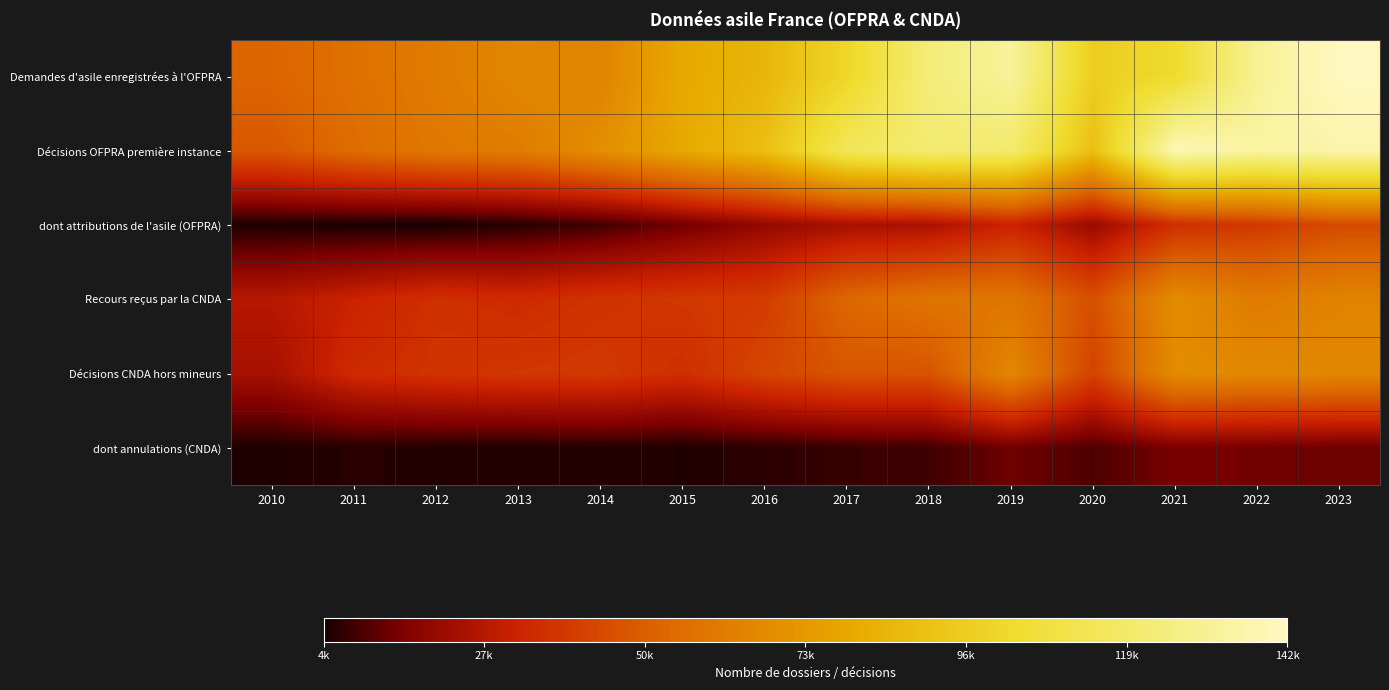

Reading left to right, list all the values displayed in this chart.

Demandes d'asile enregistrées à l'OFPRA: 2010=52762	2011=57337	2012=61468	2013=66251	2014=64811	2015=80075	2016=85726	2017=100755	2018=123625	2019=132826	2020=96424	2021=103164	2022=131254	2023=142649
Décisions OFPRA première instance: 2010=48512	2011=55569	2012=60128	2013=62056	2014=69255	2015=80014	2016=89919	2017=115094	2018=122000	2019=120634	2020=89774	2021=139810	2022=134513	2023=136811
dont attributions de l'asile (OFPRA): 2010=5096	2011=4630	2012=4348	2013=5978	2014=8763	2015=14119	2016=19982	2017=23958	2018=24613	2019=32144	2020=20866	2021=35919	2022=38885	2023=44560
Recours reçus par la CNDA: 2010=27445	2011=31983	2012=36362	2013=34752	2014=37356	2015=38674	2016=39986	2017=53581	2018=58671	2019=59091	2020=46043	2021=68243	2022=61552	2023=64685
Décisions CNDA hors mineurs: 2010=23868	2011=34595	2012=37350	2013=38540	2014=39162	2015=35979	2016=42968	2017=47814	2018=47314	2019=66464	2020=42025	2021=68403	2022=67142	2023=66358
dont annulations (CNDA): 2010=5281	2011=6125	2012=5680	2013=5450	2014=5826	2015=5387	2016=6517	2017=8006	2018=8717	2019=13980	2020=10254	2021=15112	2022=14457	2023=13606